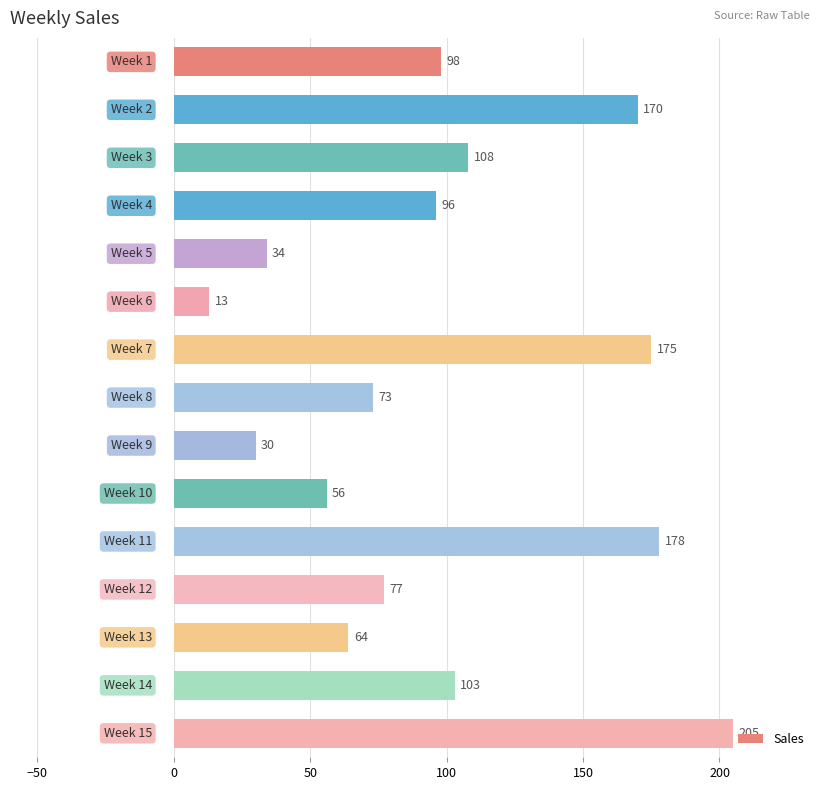

What is the sum of all values?

1480